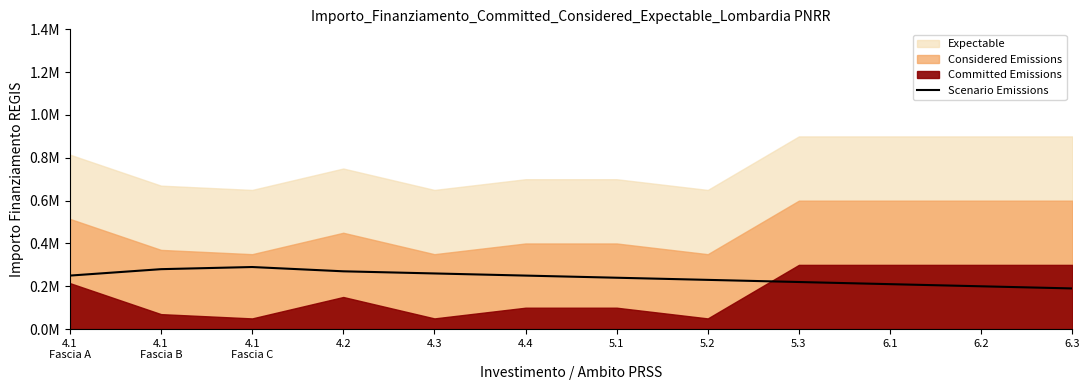

What is the difference between the maximum and second lowest values?

90000